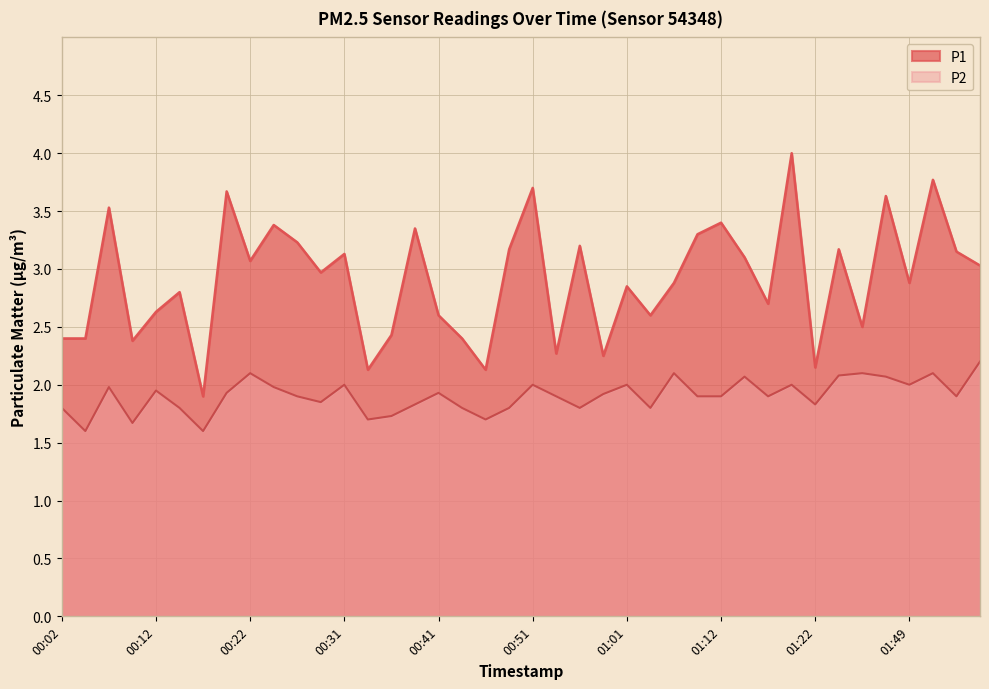

Read the P2 value at 01:07.

2.1